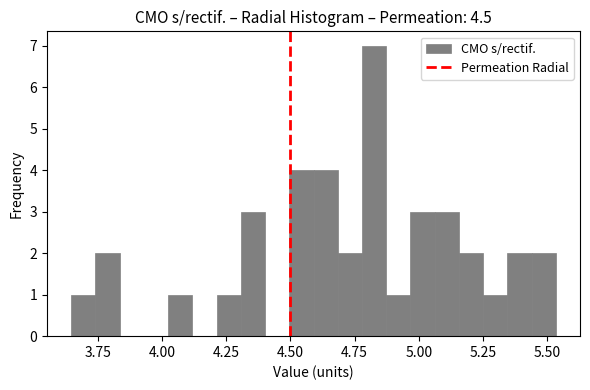

Around what value on the x-axis is the tallest bar? Give the approximate position of its centre, as read against the axis.

4.85